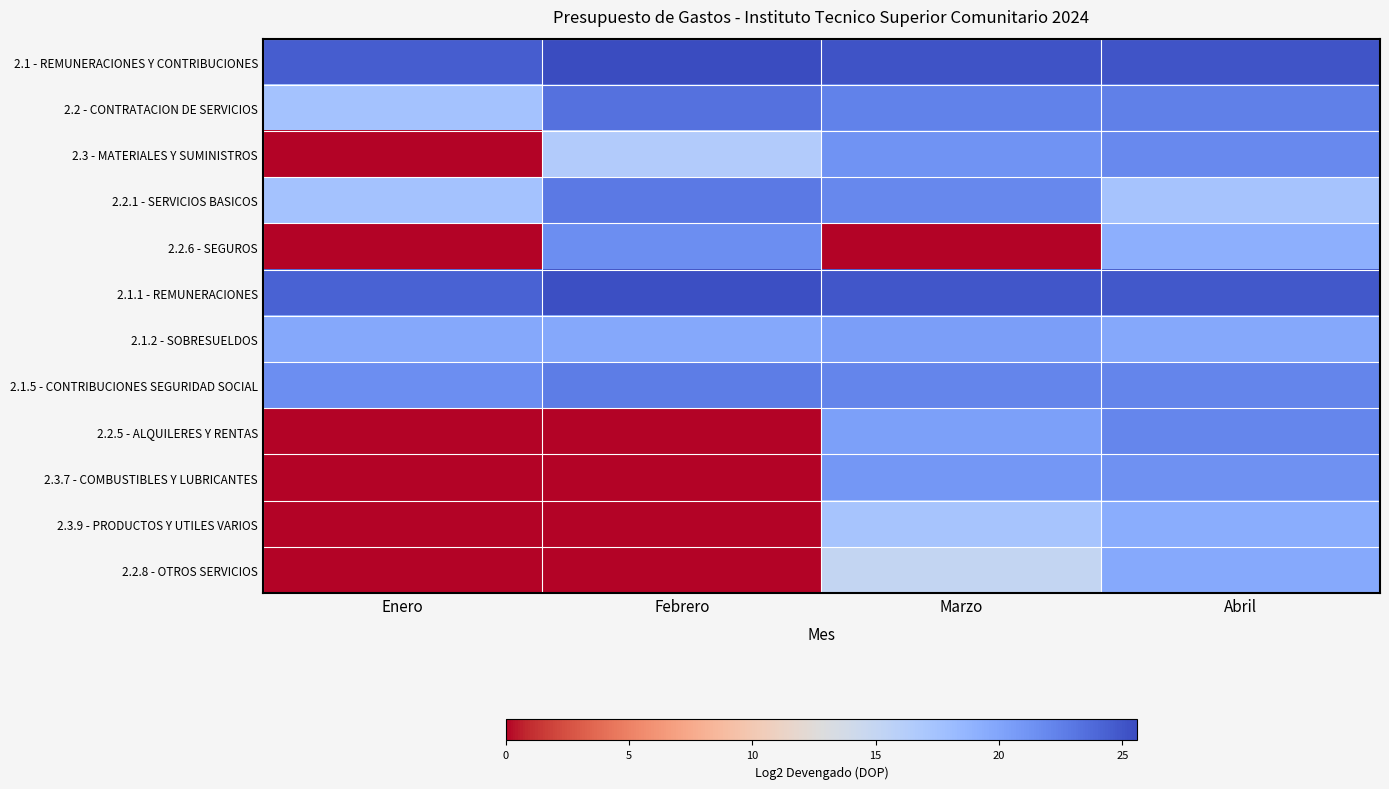

Which category has the lowest value across all series?

Enero